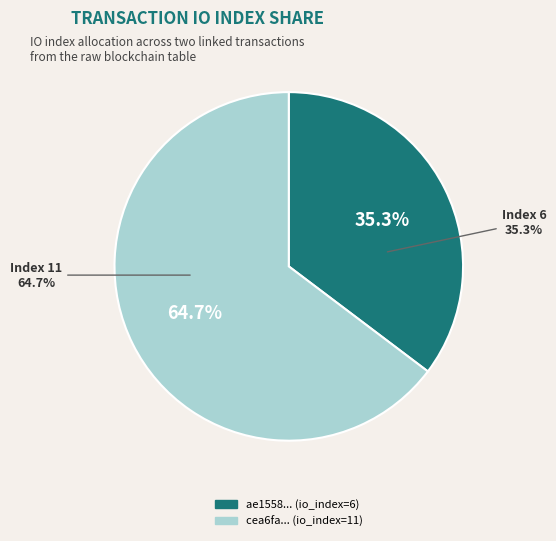

Is it true that io_index_6 is 45% of the pie?

False